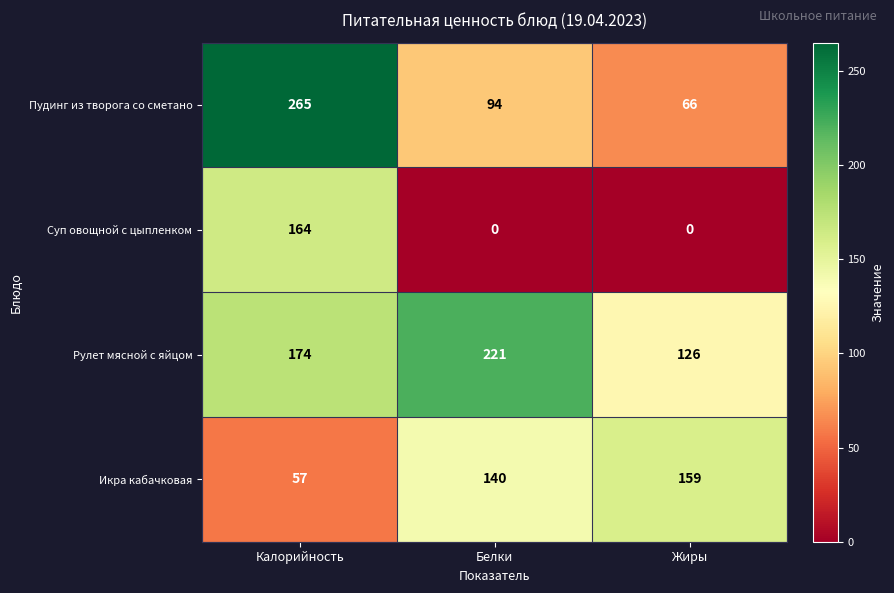

How many data points does each series have?

3